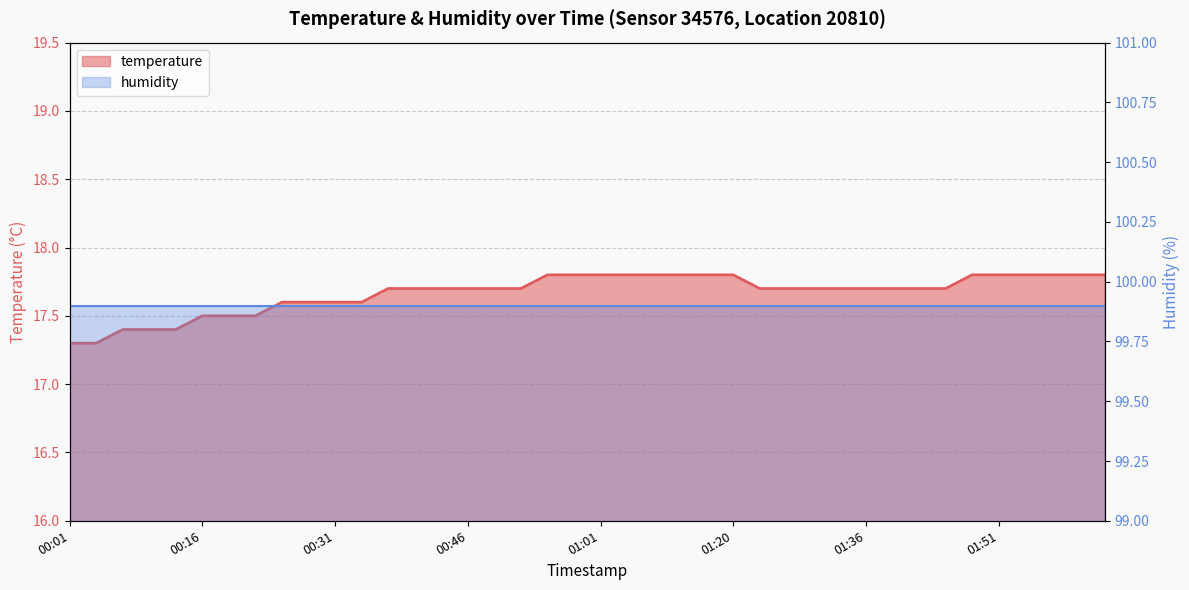

What value does the data have at 00:46?

17.7